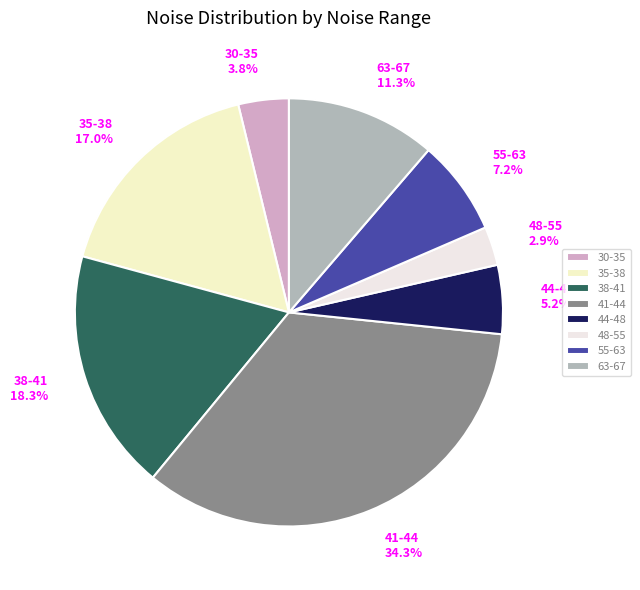

To the nearest percent, what is the average slice percentage?

12%